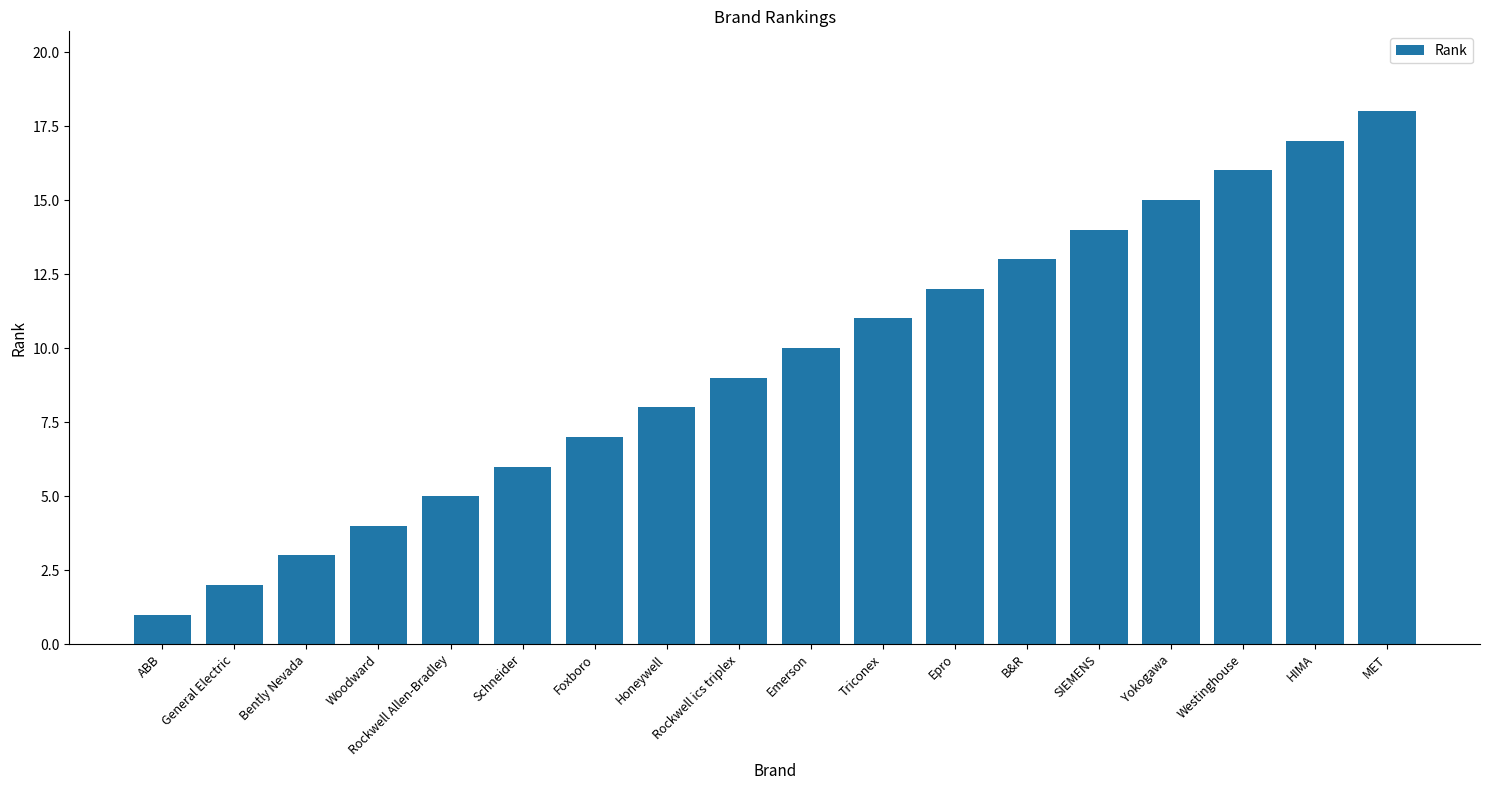

List the labels in order of value, smallest first.

ABB, General Electric, Bently Nevada, Woodward, Rockwell Allen-Bradley, Schneider, Foxboro, Honeywell, Rockwell ics triplex, Emerson, Triconex, Epro, B&R, SIEMENS, Yokogawa, Westinghouse, HIMA, MET